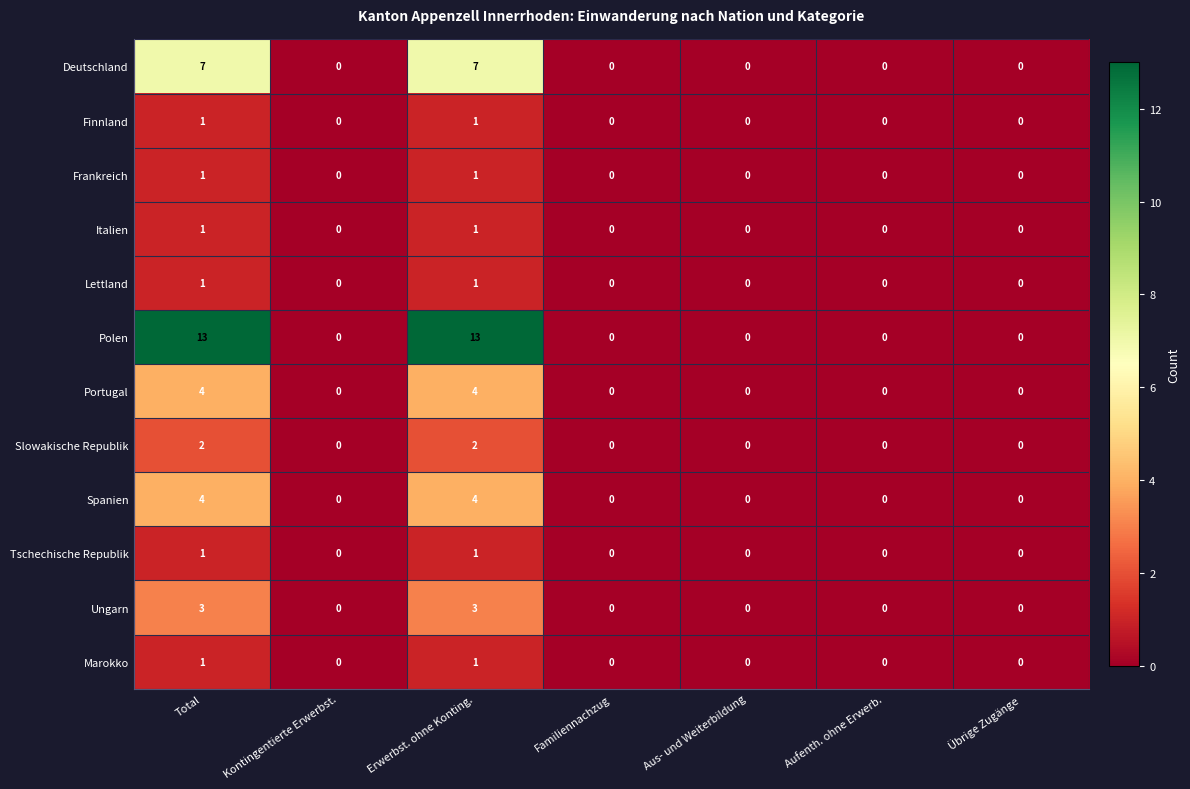

The Lettland series shows 0 at Aufenth. ohne Erwerb.. True or false?

True